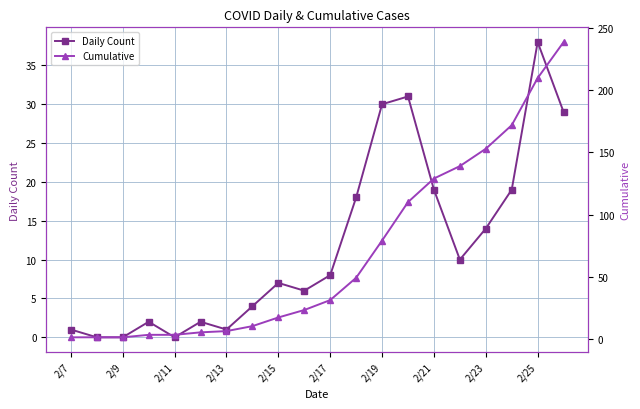

True or false: Daily Count has more than 1 interior local peaks.

True